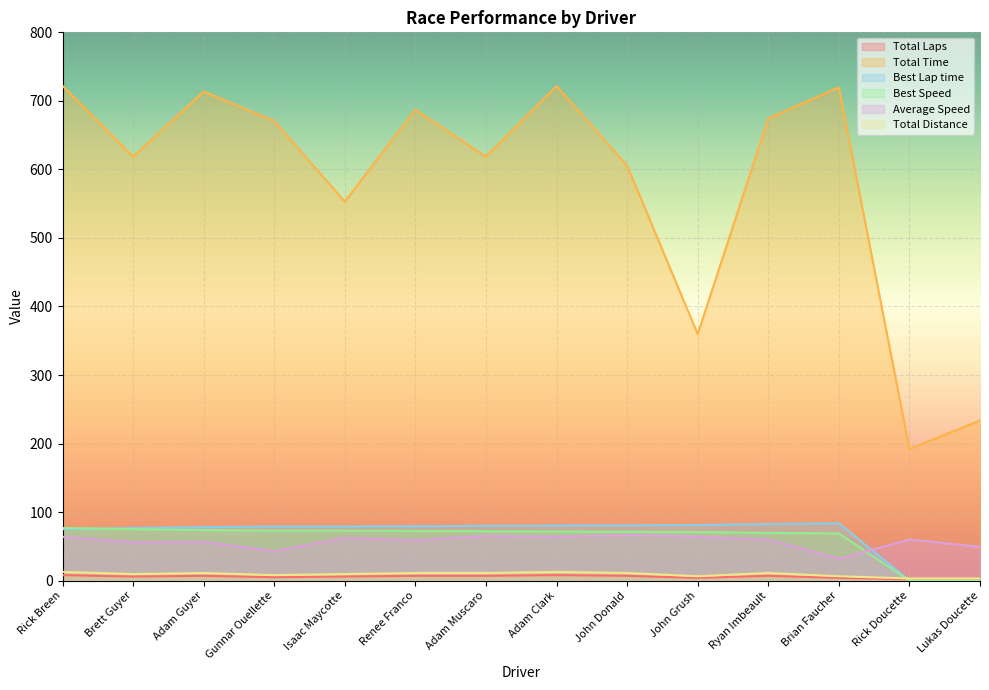

True or false: Total Distance has more than 2 points higher than both neighbors.

True